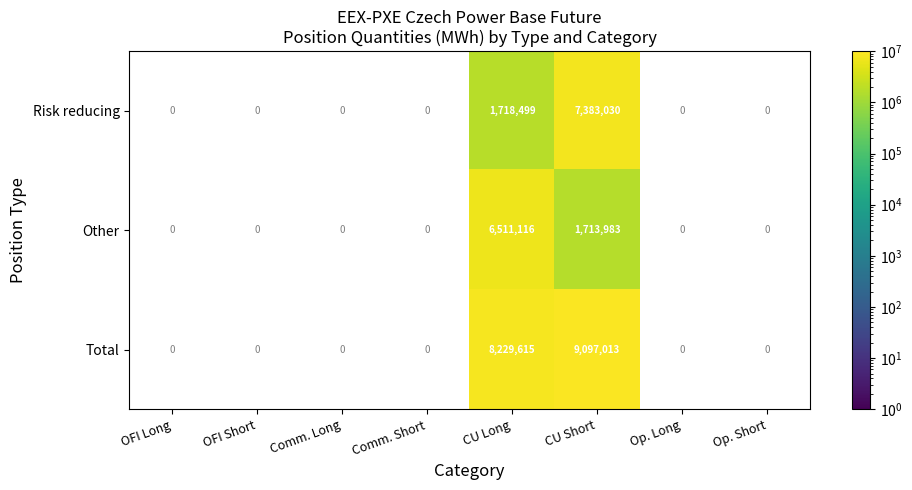

At CU Short, list the series in order from largest to smallest.

Total, Risk reducing, Other